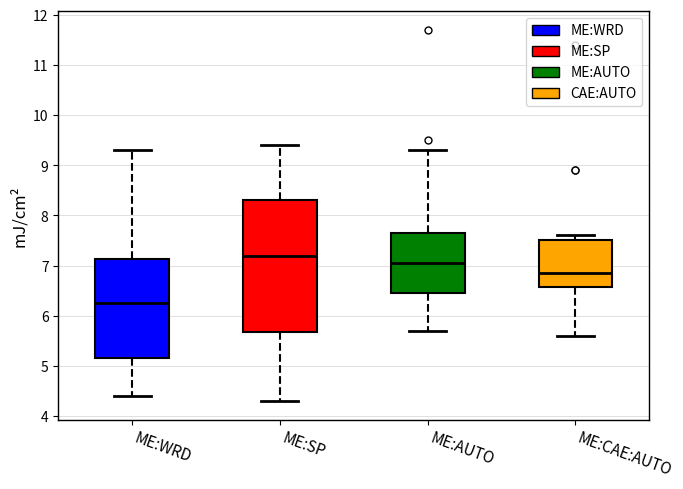

Reading left to right, transcribe this box plot: for each box, give where its median line is, the range the box spans, and where its two whiskers end, as read against the y-axis. The values are not printed on the chart, so give them approximately, as read against the axis.

ME:WRD: median 6.3, box 5.2 to 7.1, whiskers 4.4 to 9.3
ME:SP: median 7.2, box 5.7 to 8.3, whiskers 4.3 to 9.4
ME:AUTO: median 7.1, box 6.5 to 7.7, whiskers 5.7 to 9.3
ME:CAE:AUTO: median 6.9, box 6.6 to 7.5, whiskers 5.6 to 7.6